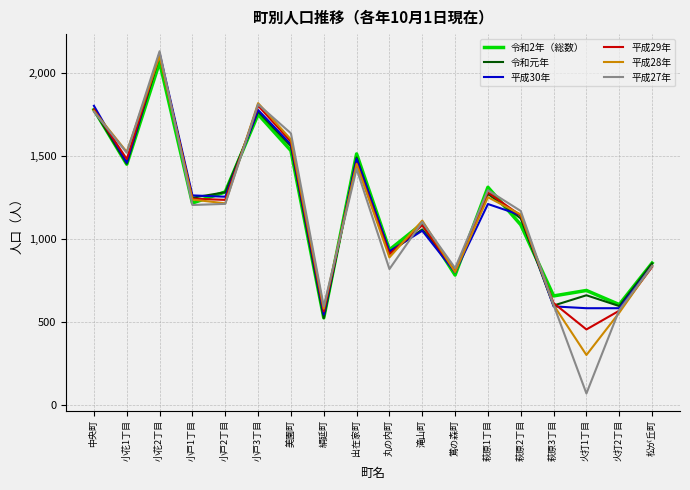

At which category is the sum across all series the highest?

小花2丁目